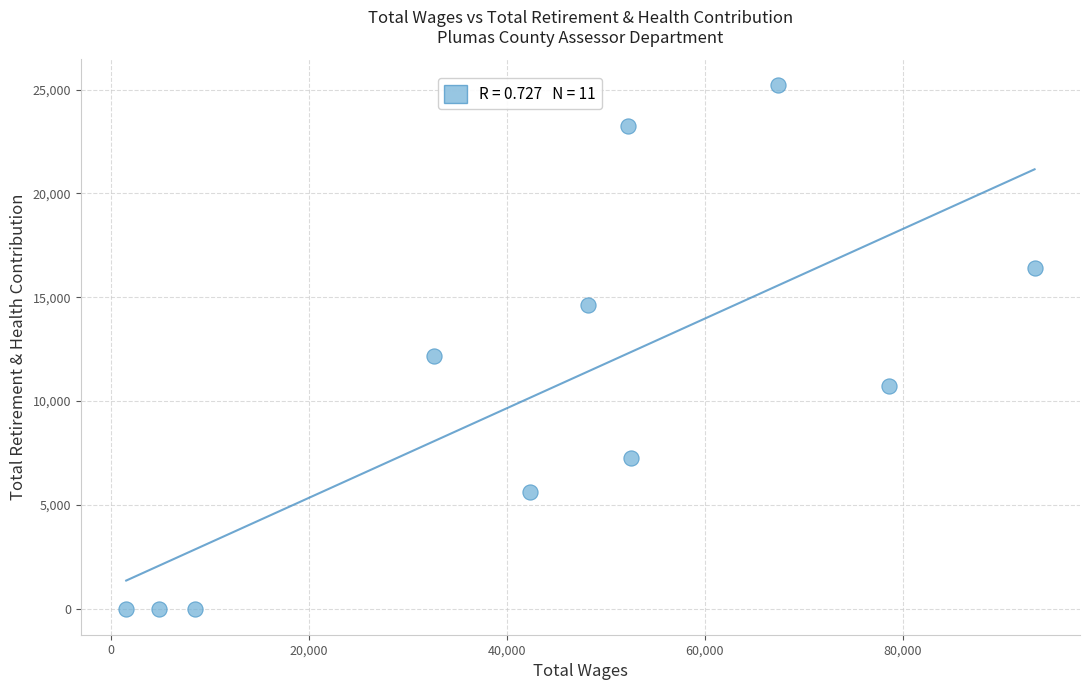

What is the average Y value?

10480